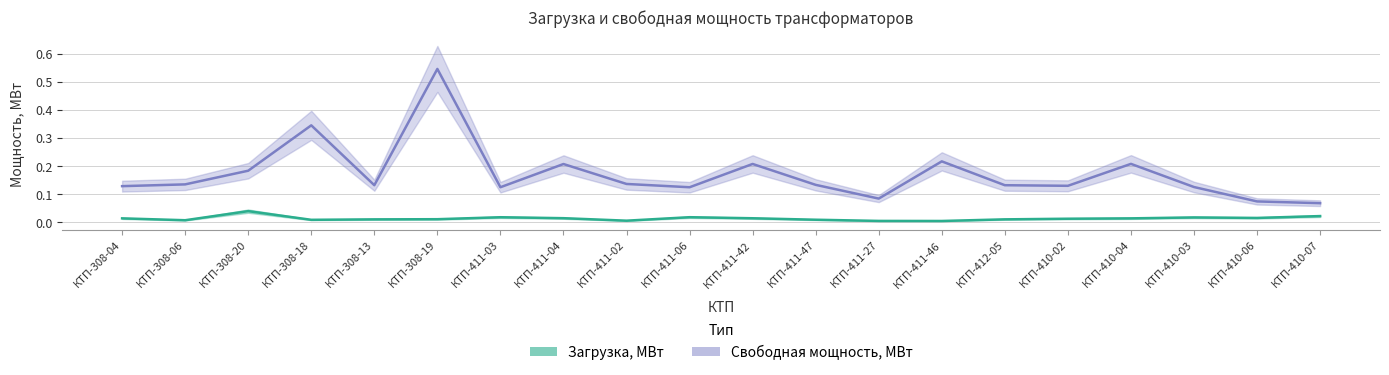

Which category has the highest value in the Загрузка, МВт series?

КТП-308-20